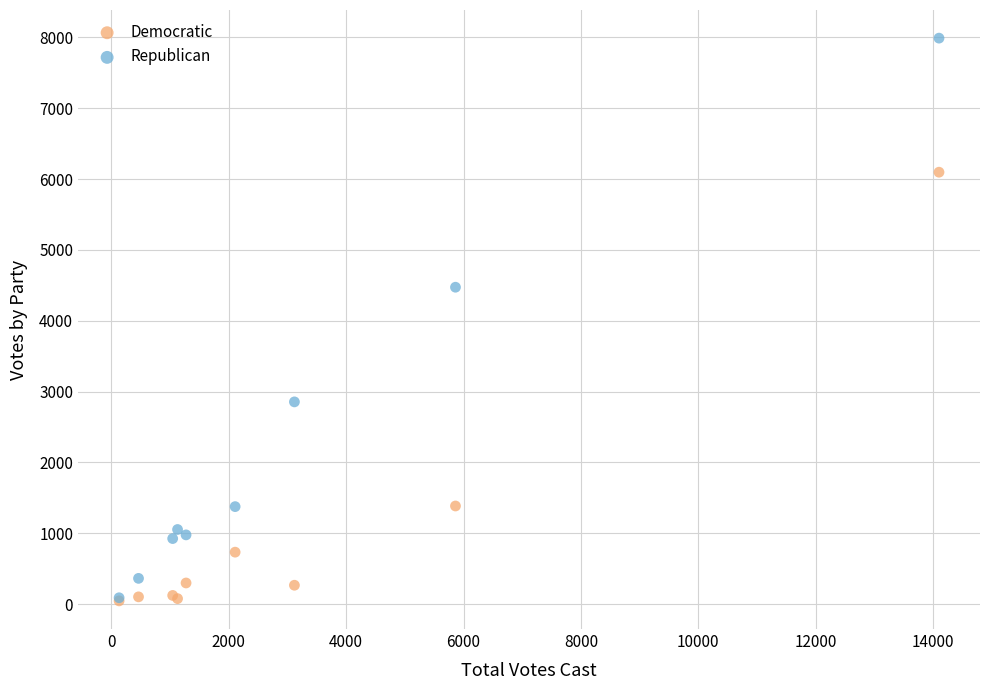

Which series reaches the maximum Y coordinate?

Republican